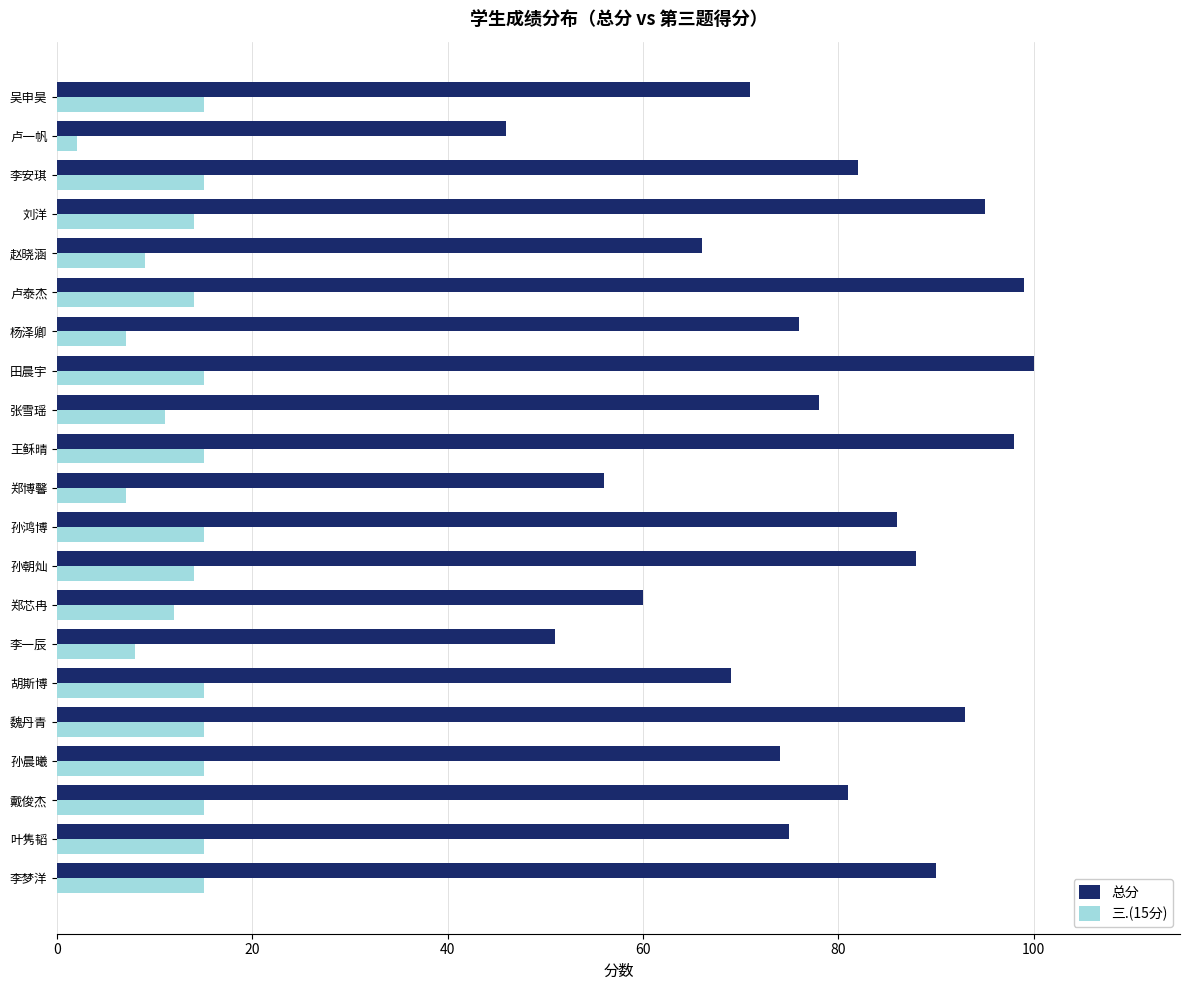

What are all the series names shown in the legend?

总分, 三.(15分)